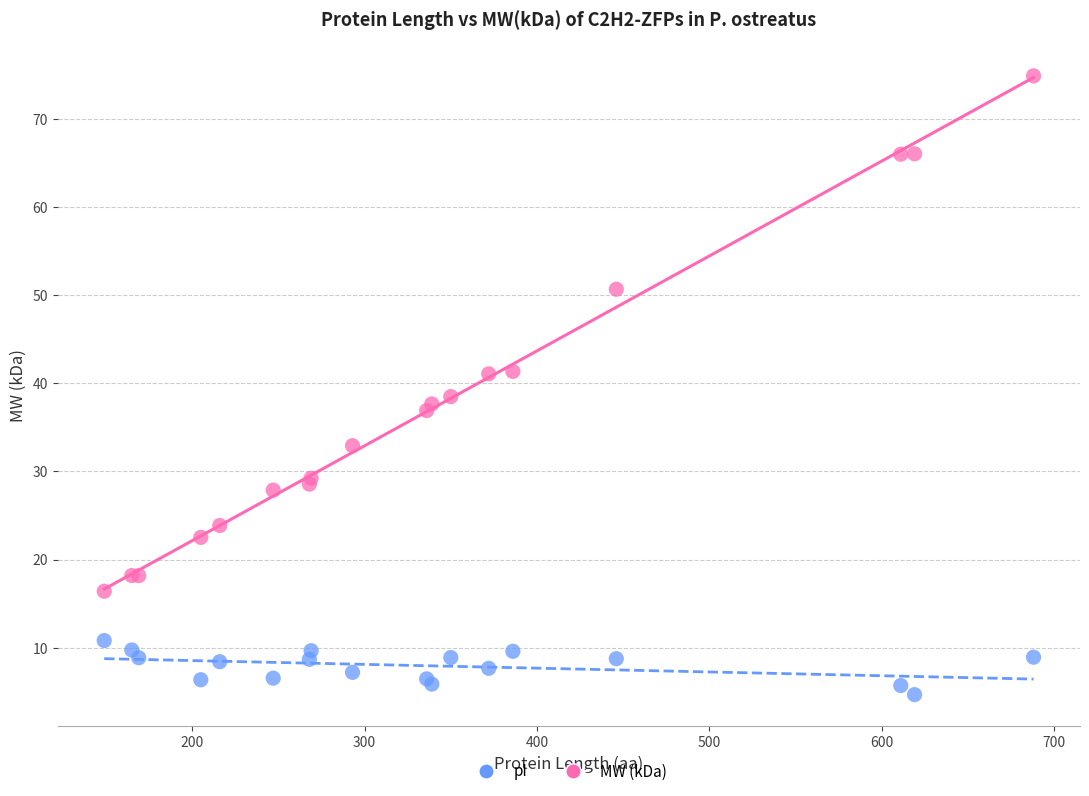

Which series has the widest spread of Y values?

MW (kDa)